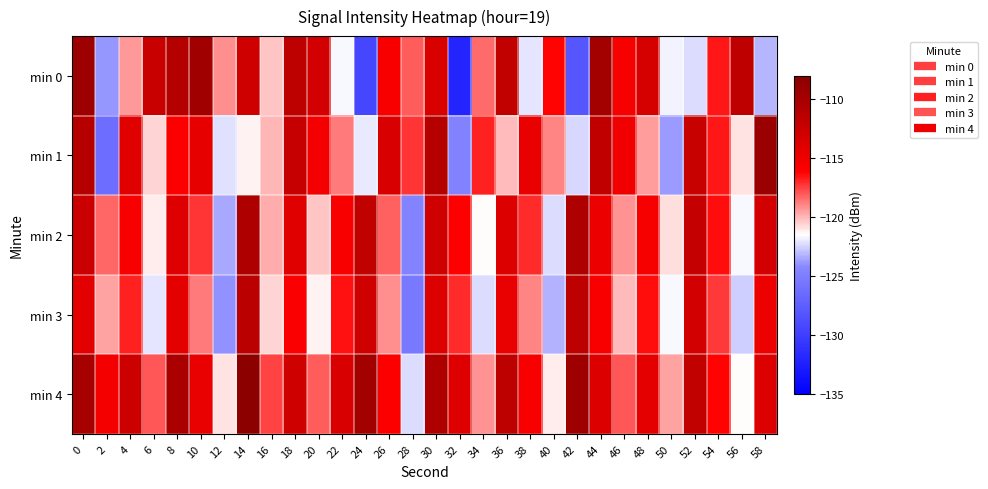

What is the greatest value displayed?

-108.2